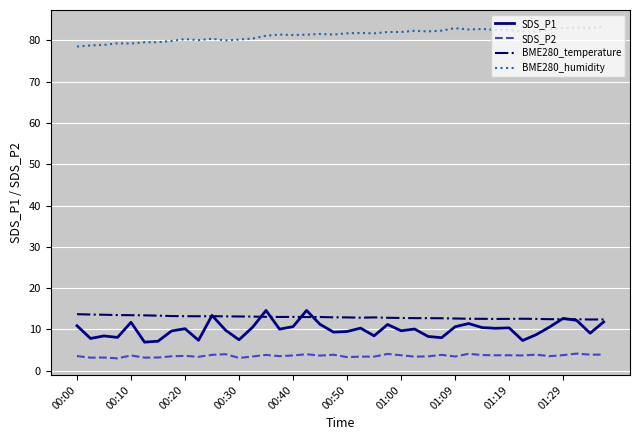

What is the minimum value for SDS_P1?

6.9